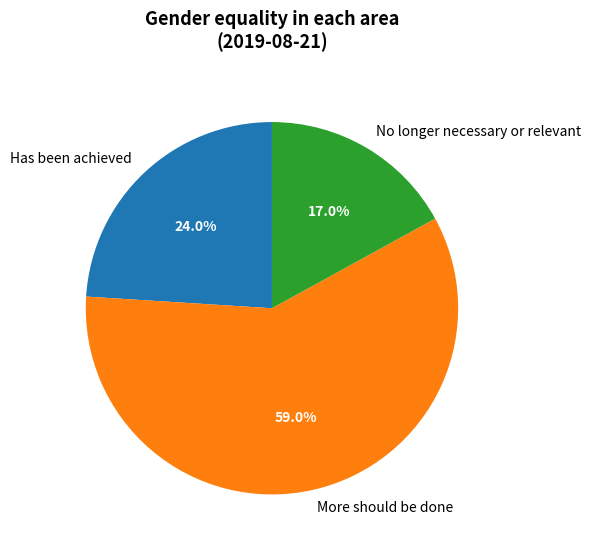

To the nearest percent, what is the difference between the Has been achieved and More should be done slice percentages?

35%